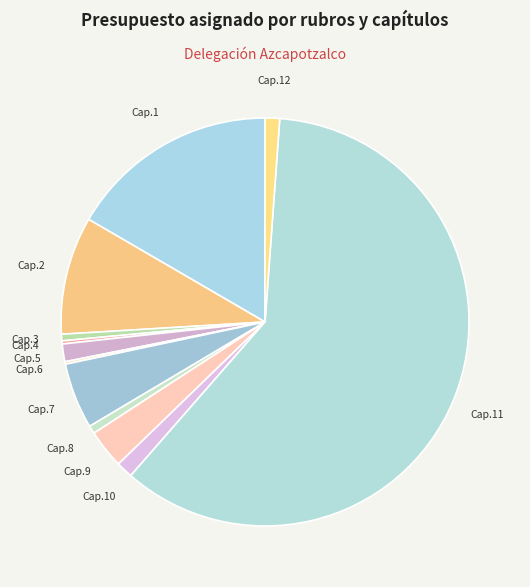

Does any single category account for the majority?

Yes